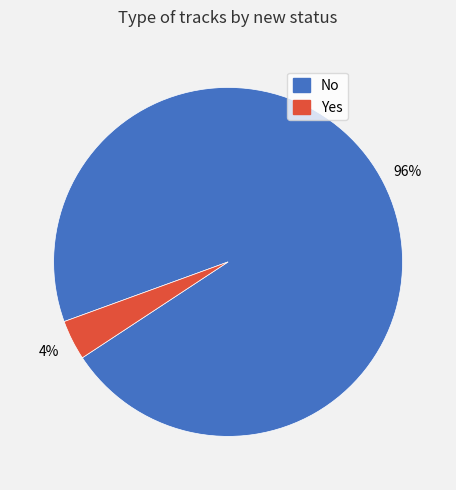

Between Yes and No, which is larger?

No